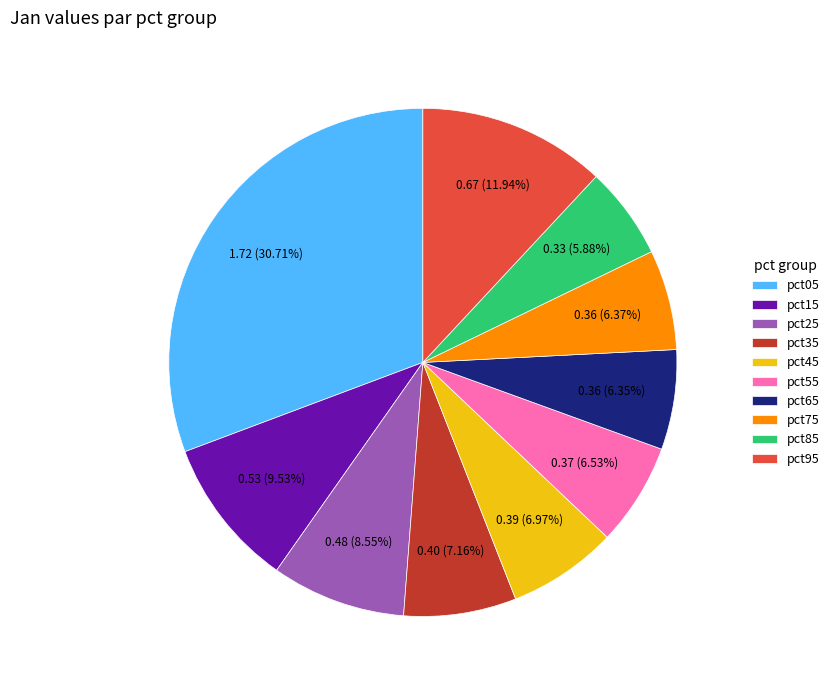

How much of the chart is everything except pct95?

88.1%